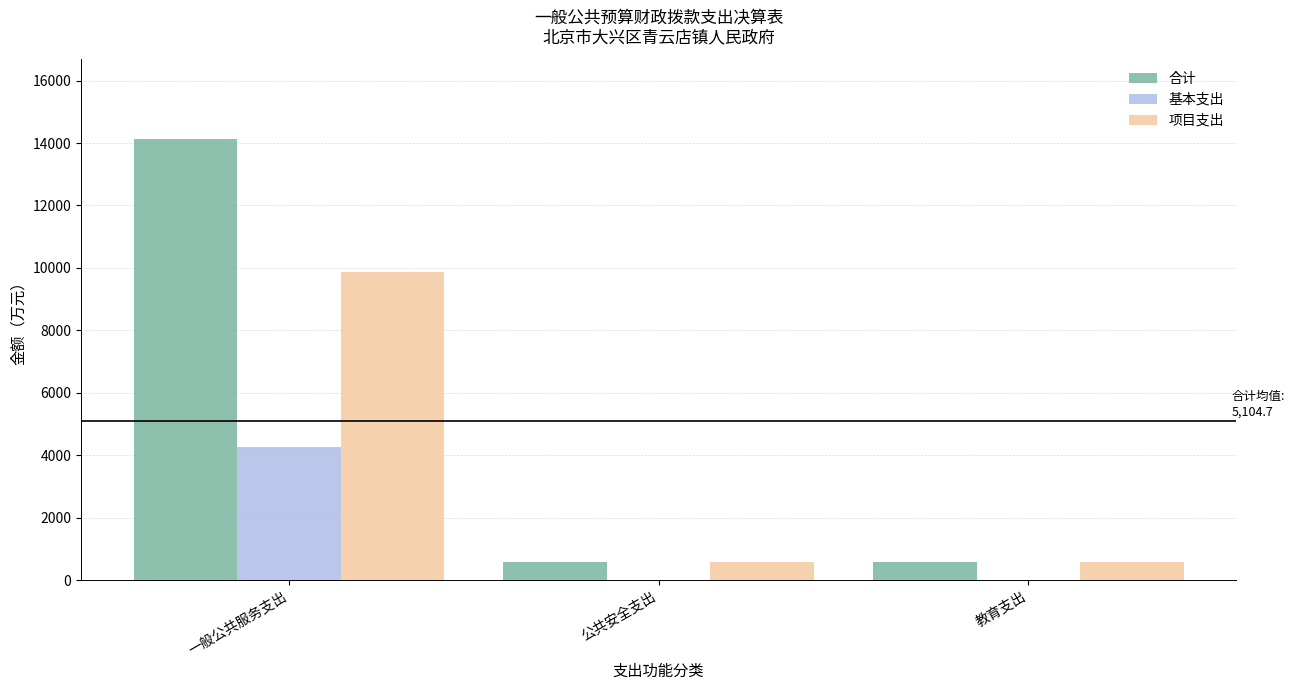

Which series changed the most between 一般公共服务支出 and 教育支出?

合计